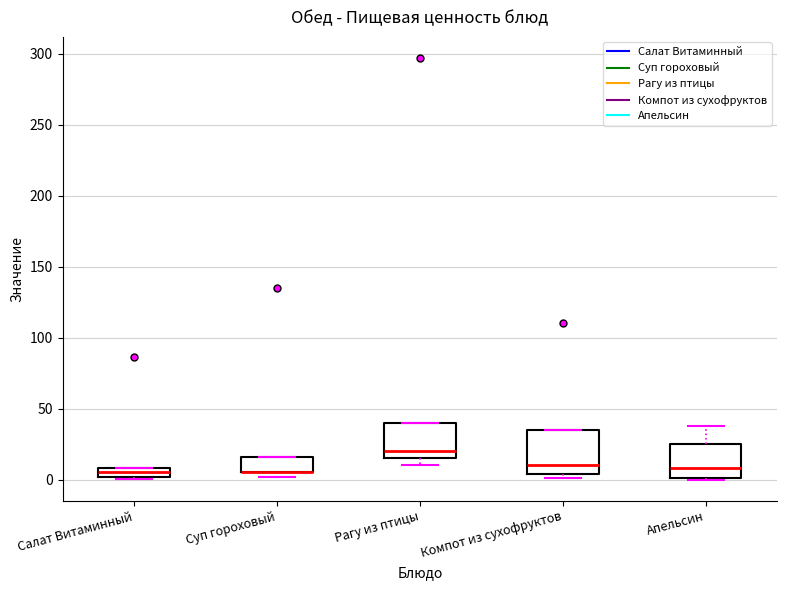

Which box is the tallest, from its lower edge to its upper edge?

Компот из сухофруктов